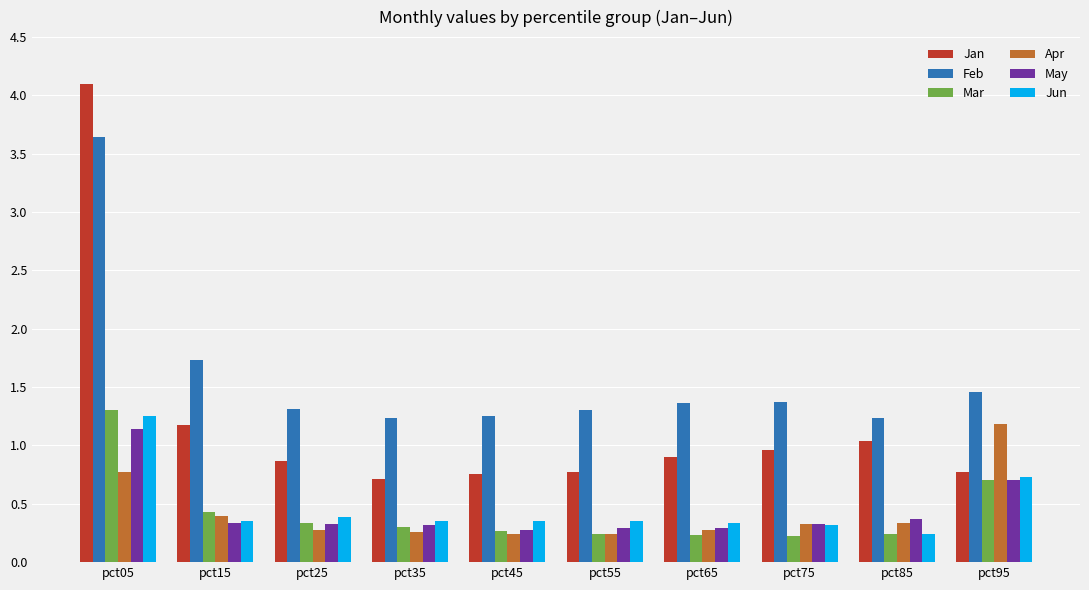

What is the total value across all series at pct05?

12.2